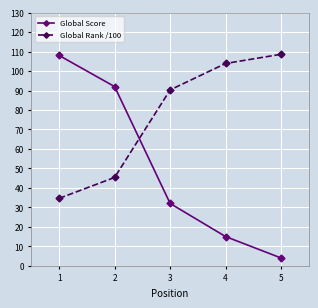

Rank the categories by Global Rank /100 value from lowest to highest.

1, 2, 3, 4, 5